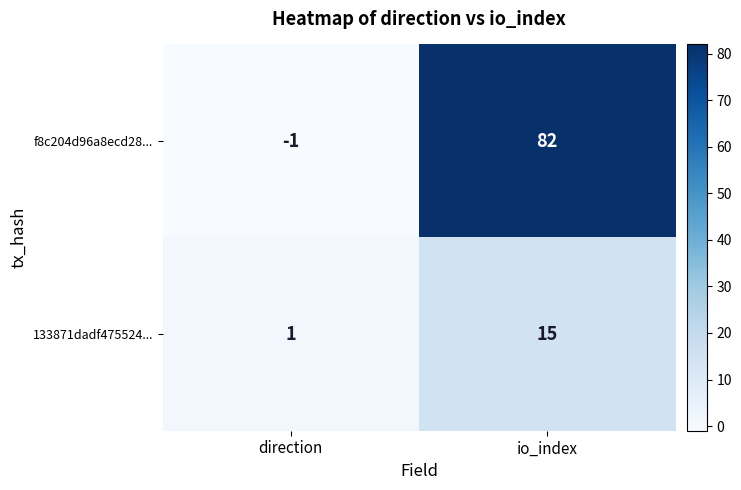

Which category has the lowest value across all series?

direction